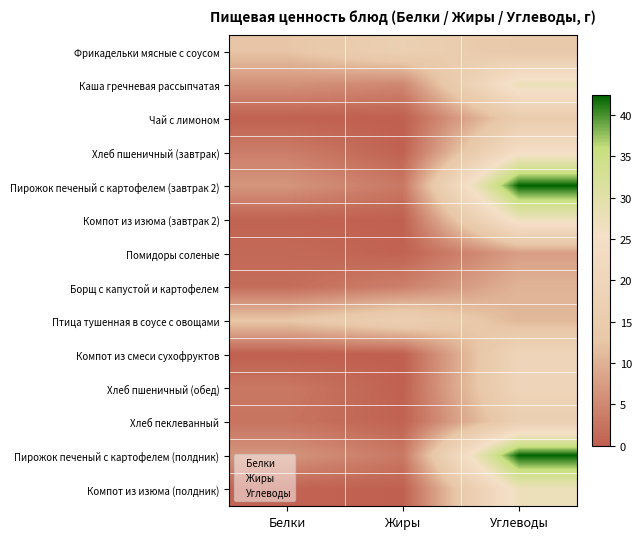

Rank the series by their maximum value, from lowest to highest.

Помидоры соленые, Борщ с капустой и картофелем, Чай с лимоном, Хлеб пеклеванный, Птица тушенная в соусе с овощами, Фрикадельки мясные с соусом, Компот из смеси сухофруктов, Хлеб пшеничный (обед), Хлеб пшеничный (завтрак), Компот из изюма (завтрак 2), Компот из изюма (полдник), Каша гречневая рассыпчатая, Пирожок печеный с картофелем (завтрак 2), Пирожок печеный с картофелем (полдник)